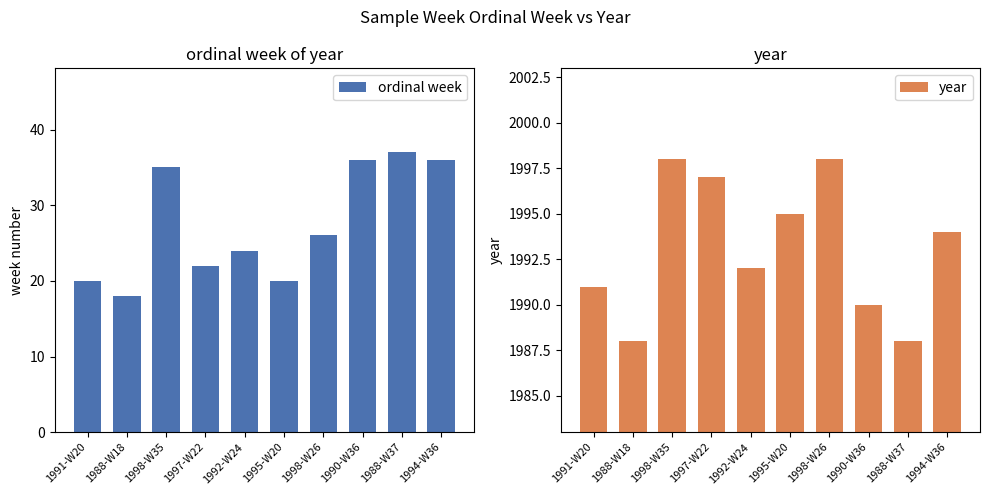

How many year values are between 1990 and 1997?

6